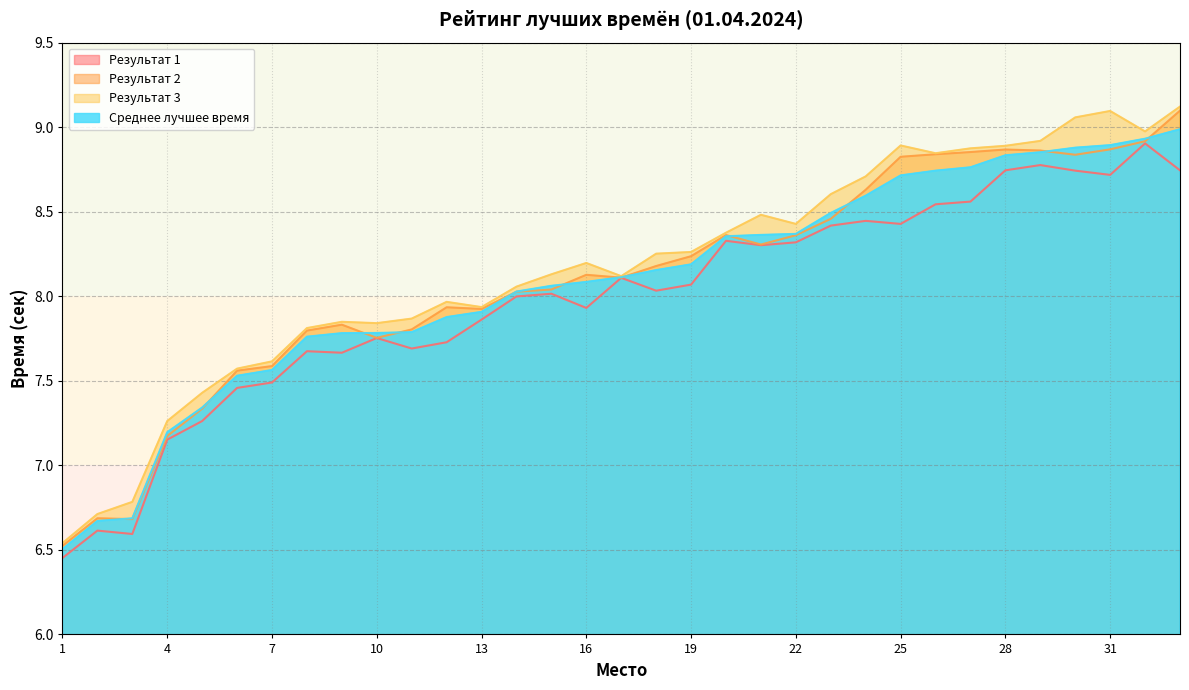

Rank the series at 13 from highest to lowest value.

Результат 3, Результат 2, Среднее лучшее время, Результат 1